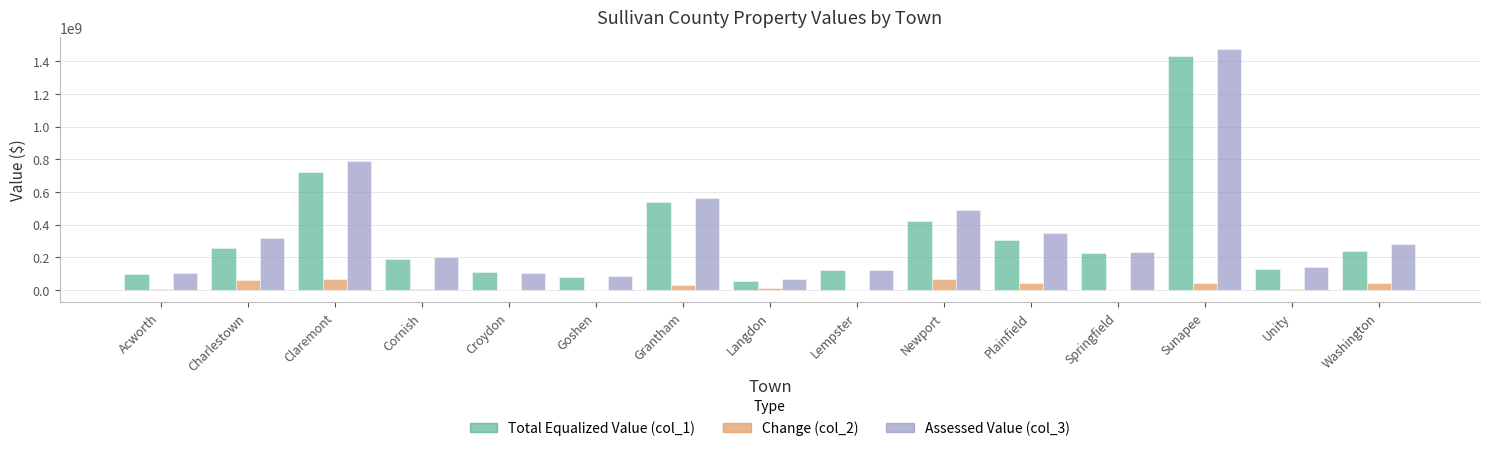

What is the greatest value displayed?

1473638425